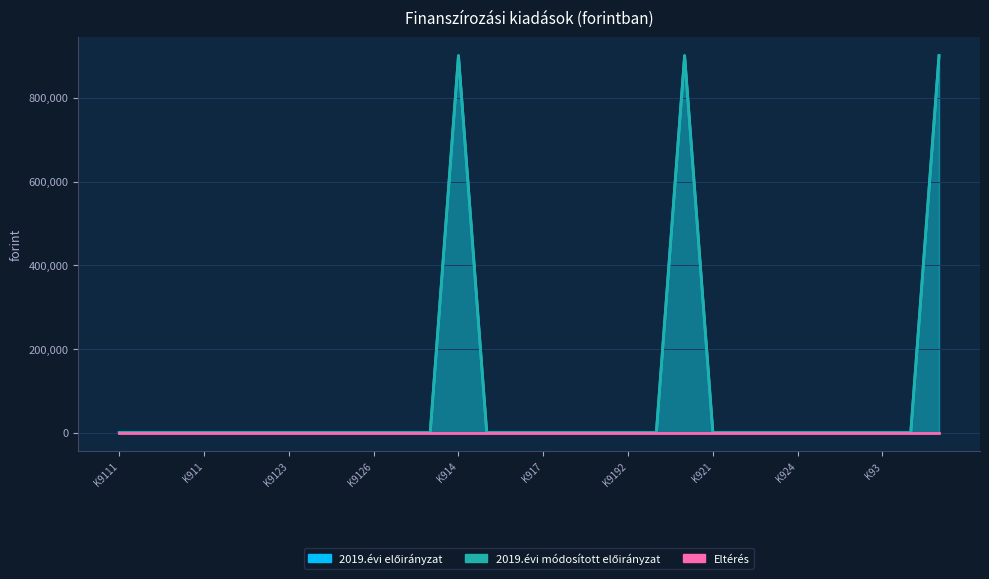

At which label is 2019.évi módosított előirányzat closest to 450467?

K9111